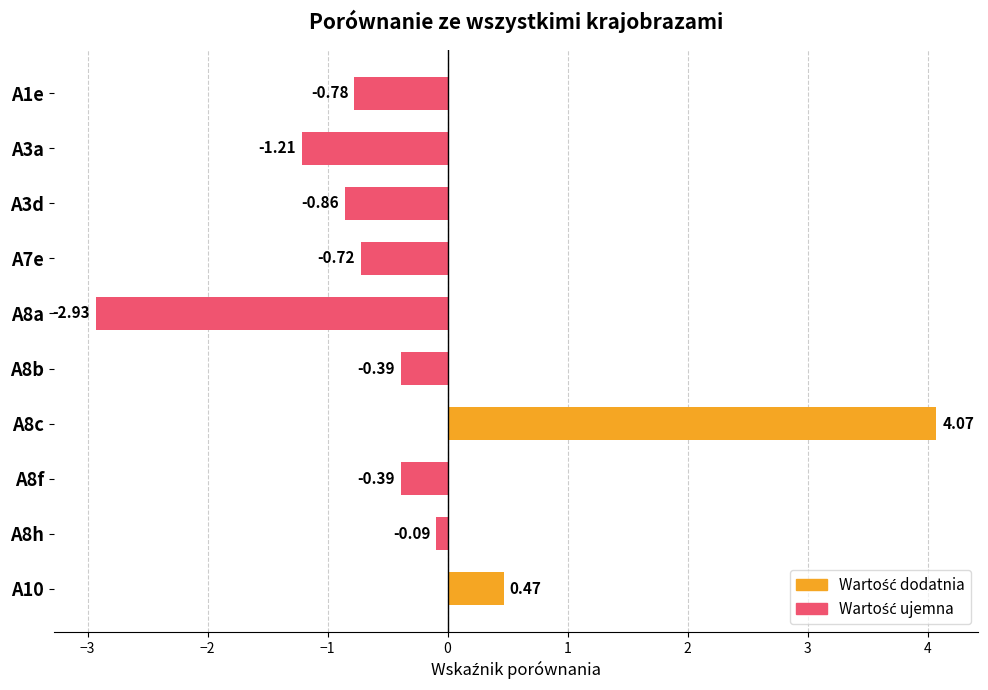

Which has a higher value, A3a or A10?

A10